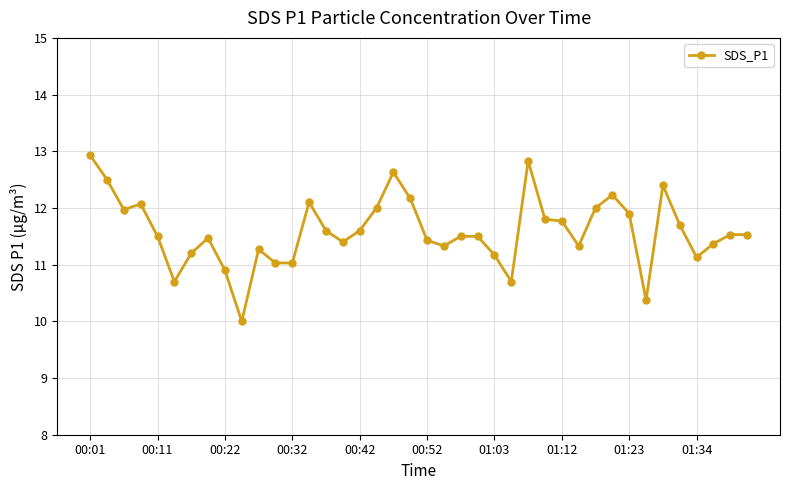

What is the value of the 7th point from the left?

11.2